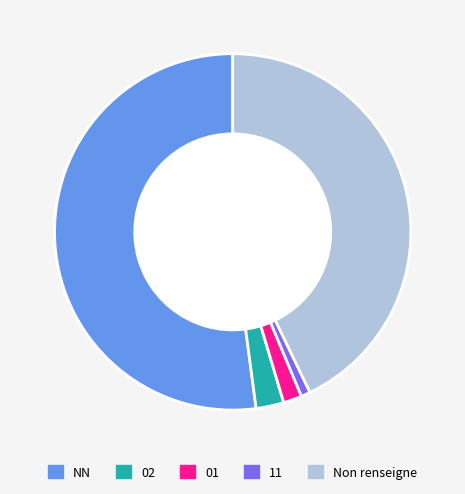

Approximately how many times larger is the value at Non renseigne compared to 02?

17.0